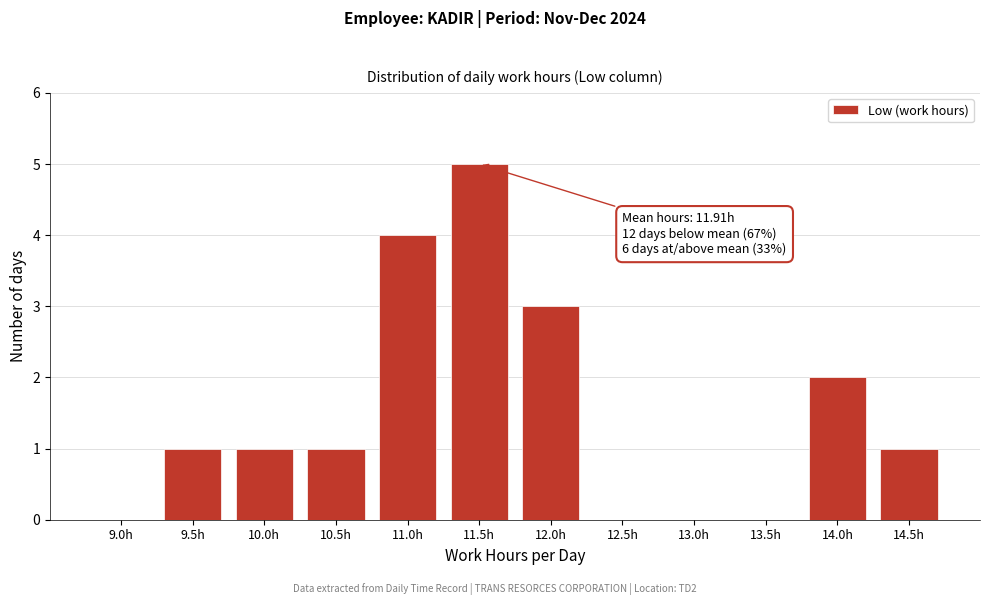

Reading left to right, list all the values displayed in this chart.

9.0h=0	9.5h=1	10.0h=1	10.5h=1	11.0h=4	11.5h=5	12.0h=3	12.5h=0	13.0h=0	13.5h=0	14.0h=2	14.5h=1